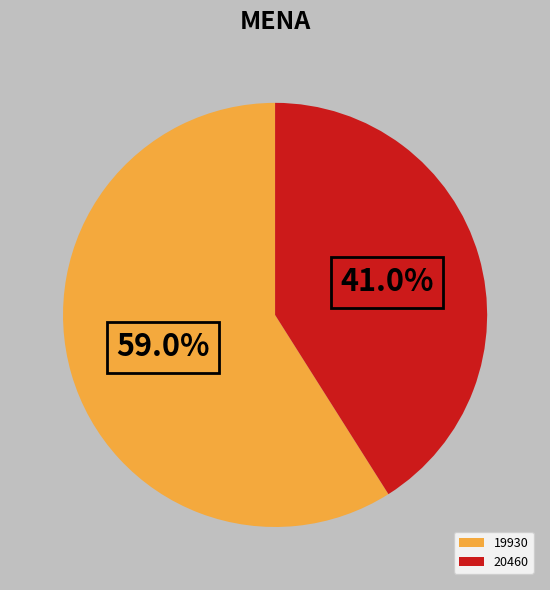

Which category has the biggest portion of the pie?

19930